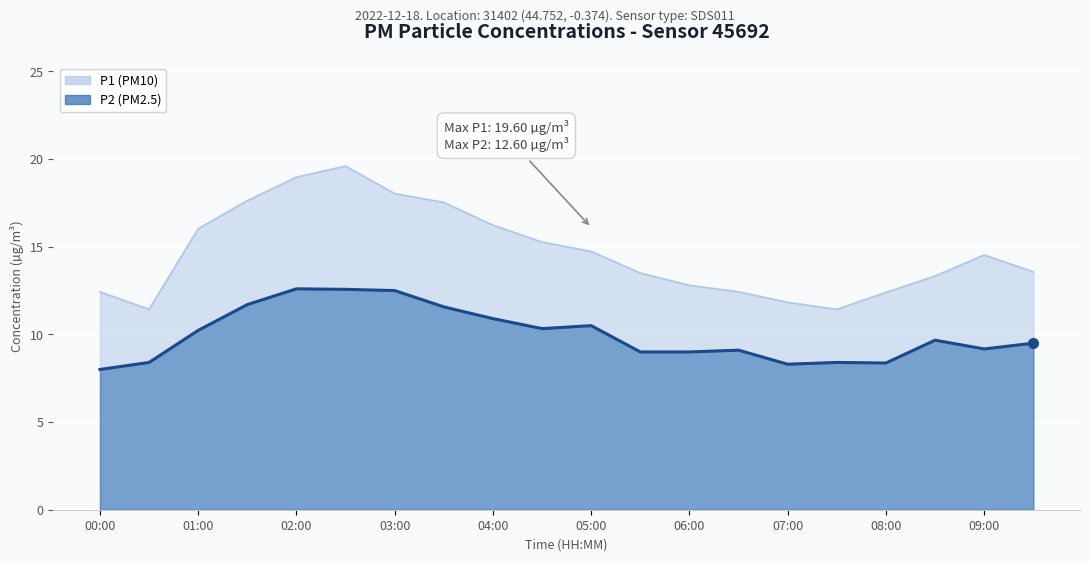

True or false: P1 and P2 cross at least once.

False